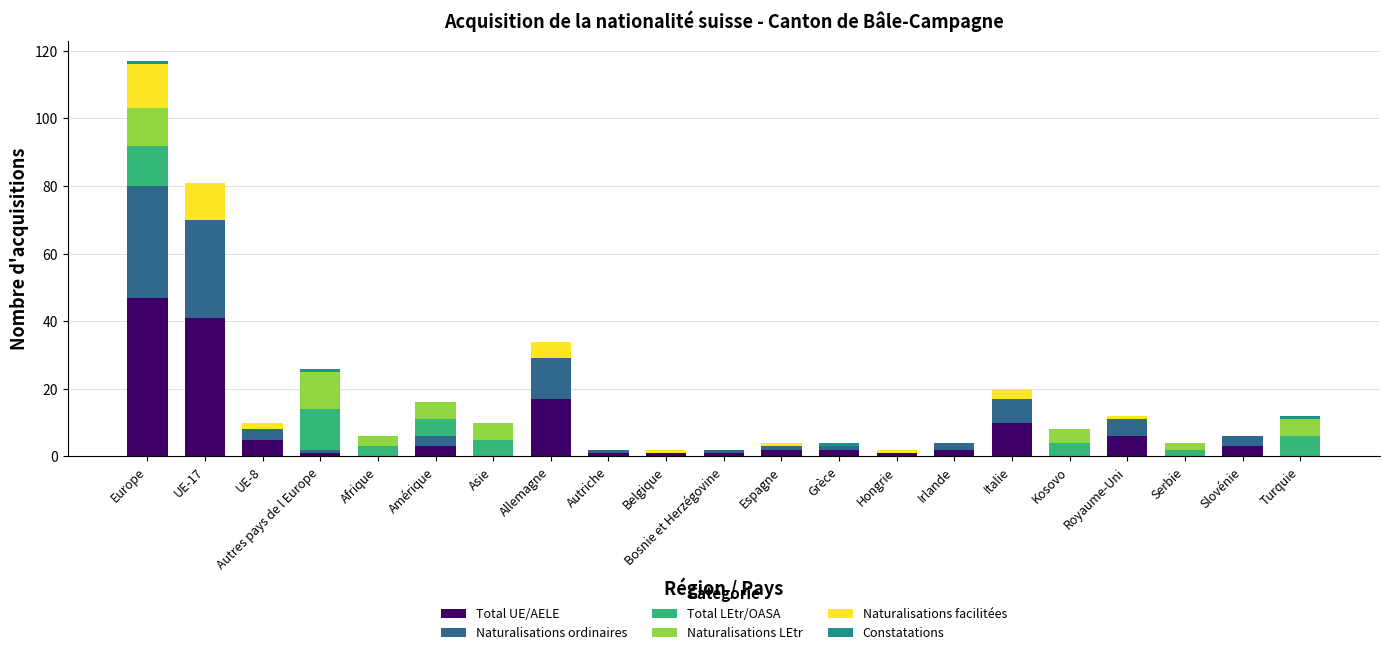

What is the maximum value for Total UE/AELE?

47